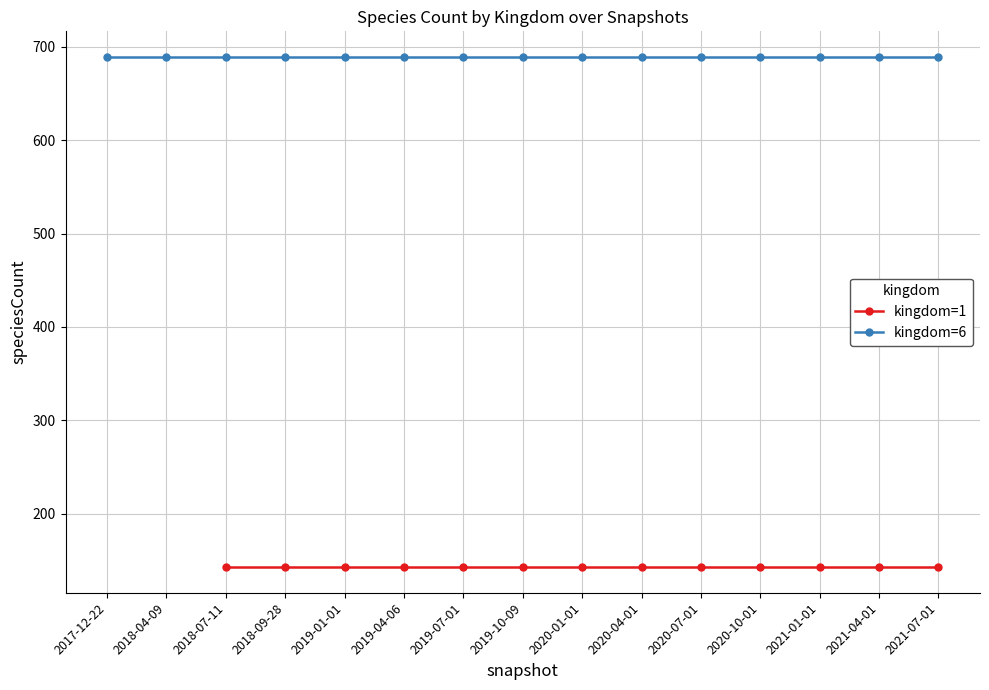

Is it true that speciesCount equals 1176 at 2021-07-01?

False